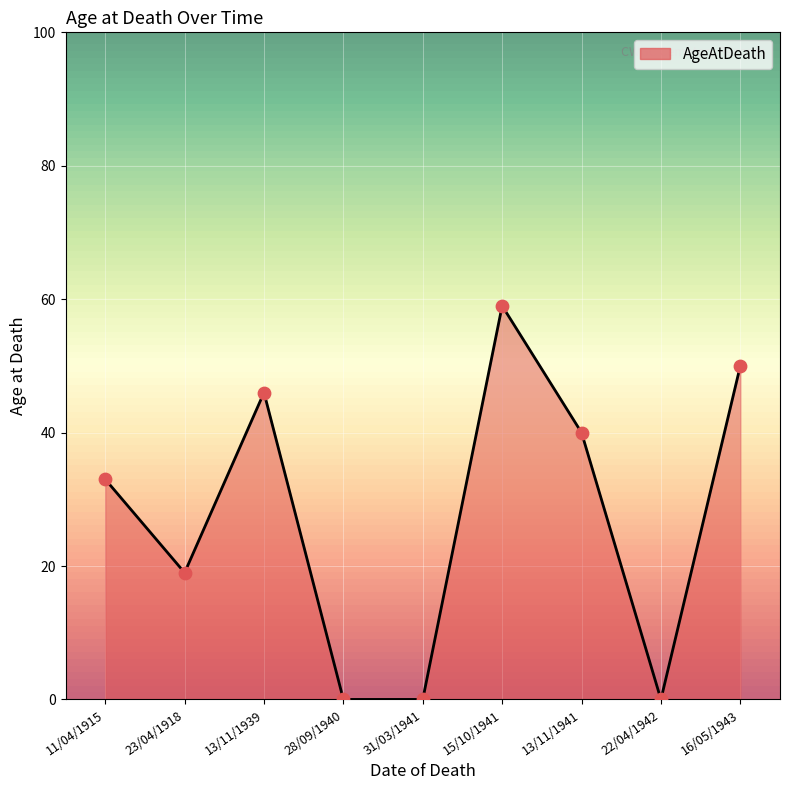

Which has a higher value, 23/04/1918 or 16/05/1943?

16/05/1943